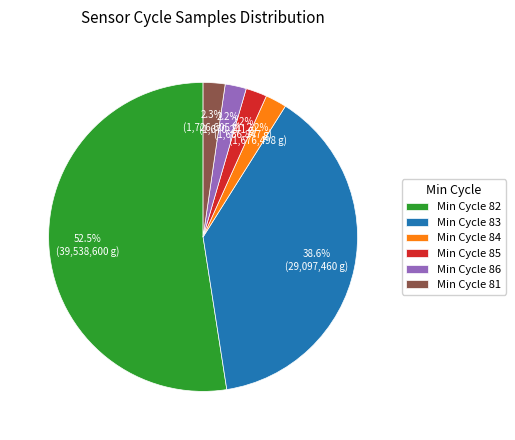

Which has a higher value, Min Cycle 83 or Min Cycle 82?

Min Cycle 82